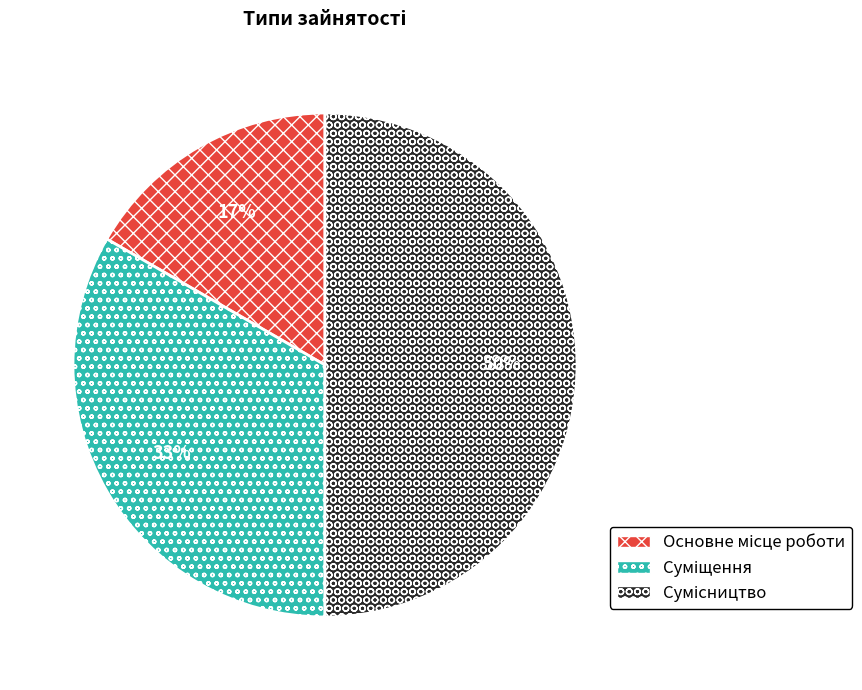

To the nearest percent, what is the difference between the largest and smallest slice percentages?

33%